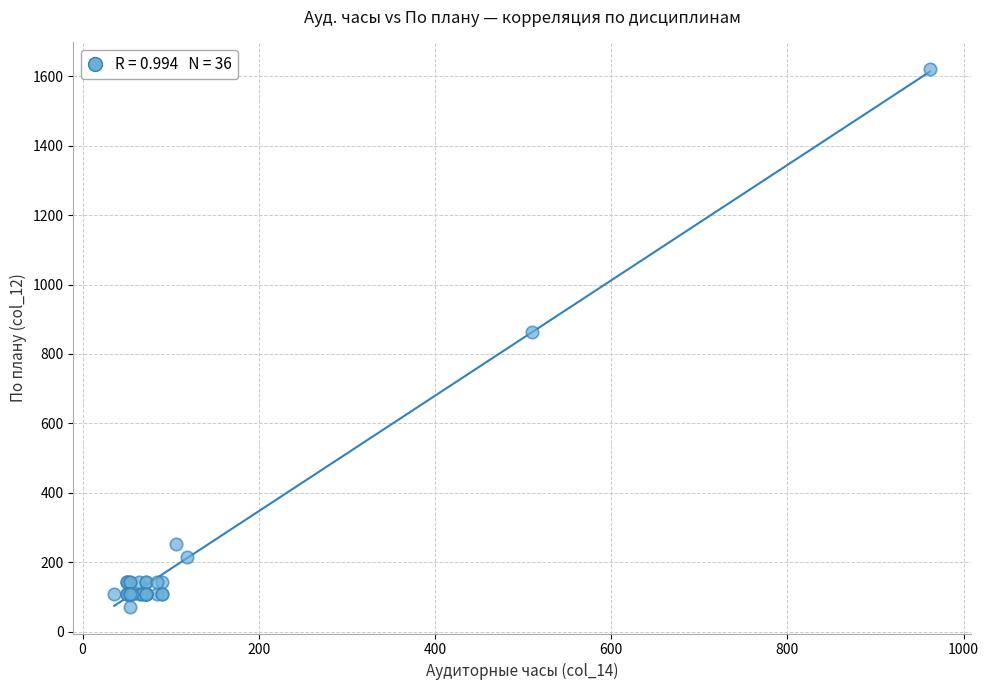

What Y value in the scatter plot is closest to 846?

864